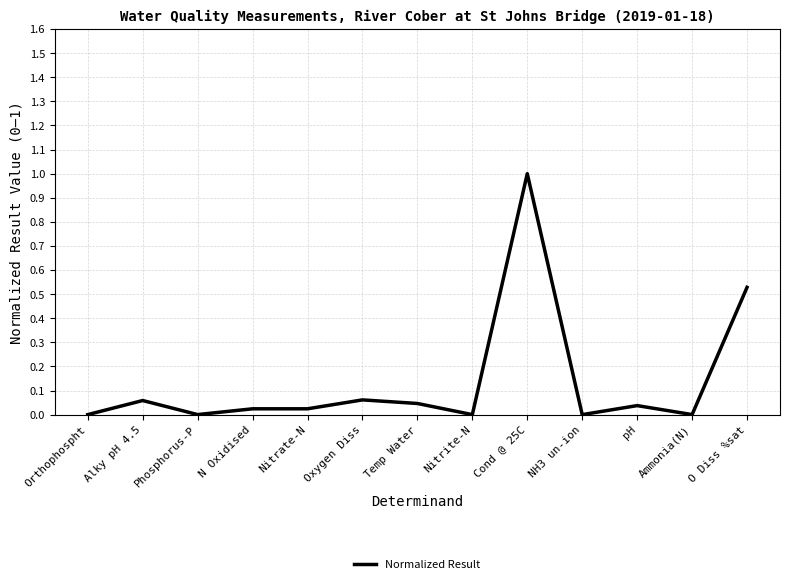

True or false: the data shows 1.0 at Cond @ 25C.

True